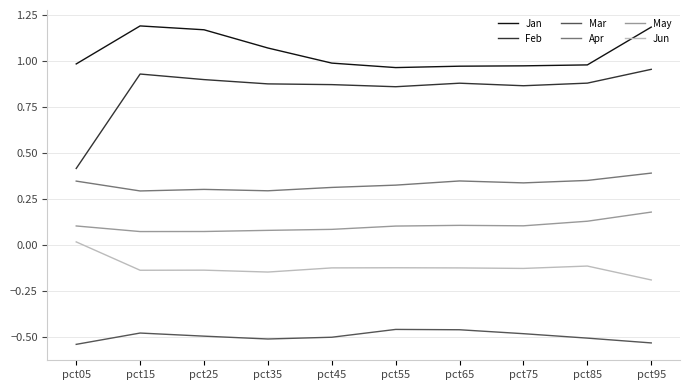

True or false: May and Feb cross at least once.

False